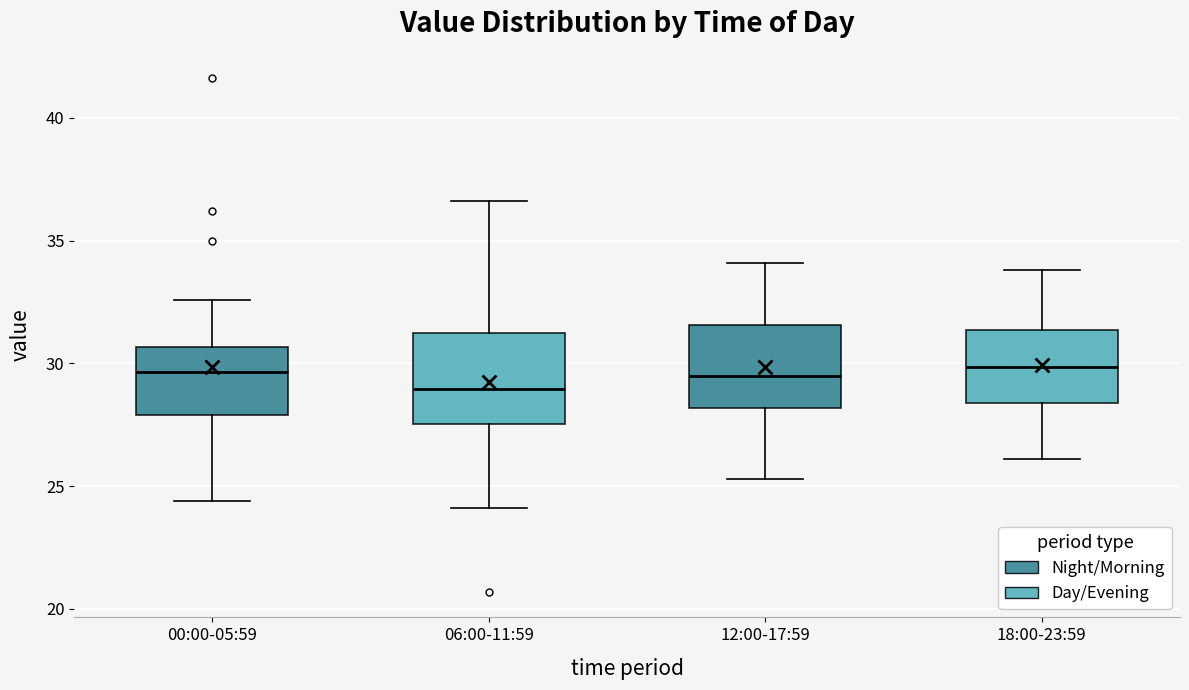

Reading left to right, transcribe this box plot: for each box, give where its median line is, the range the box spans, and where its two whiskers end, as read against the y-axis. The values are not printed on the chart, so give them approximately, as read against the axis.

00:00-05:59: median 29.5, box 28.0 to 30.5, whiskers 24.5 to 32.5
06:00-11:59: median 29.0, box 27.5 to 31.5, whiskers 24.0 to 36.5
12:00-17:59: median 29.5, box 28.0 to 31.5, whiskers 25.5 to 34.0
18:00-23:59: median 30.0, box 28.5 to 31.5, whiskers 26.0 to 34.0